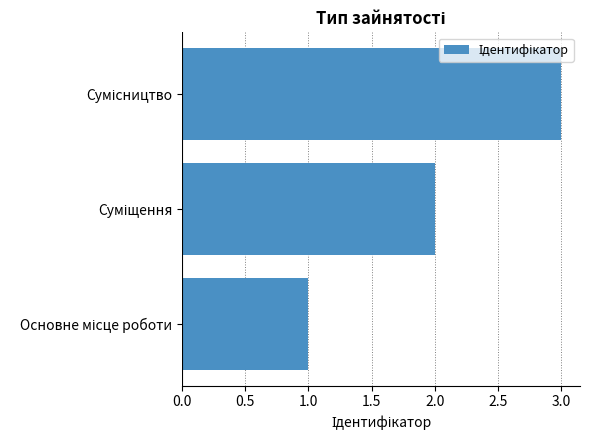

What is the sum of all values?

6